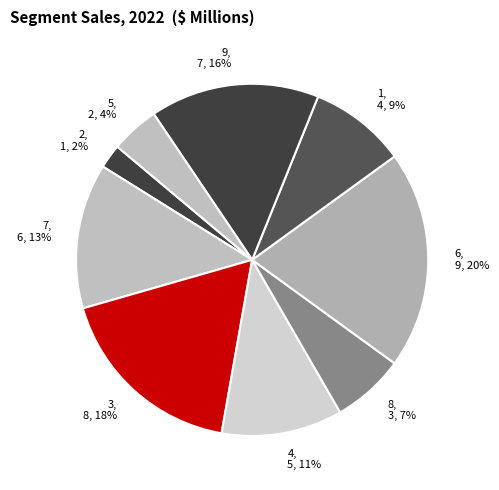

Do 3 and 4 together represent more than half of the pie?

No